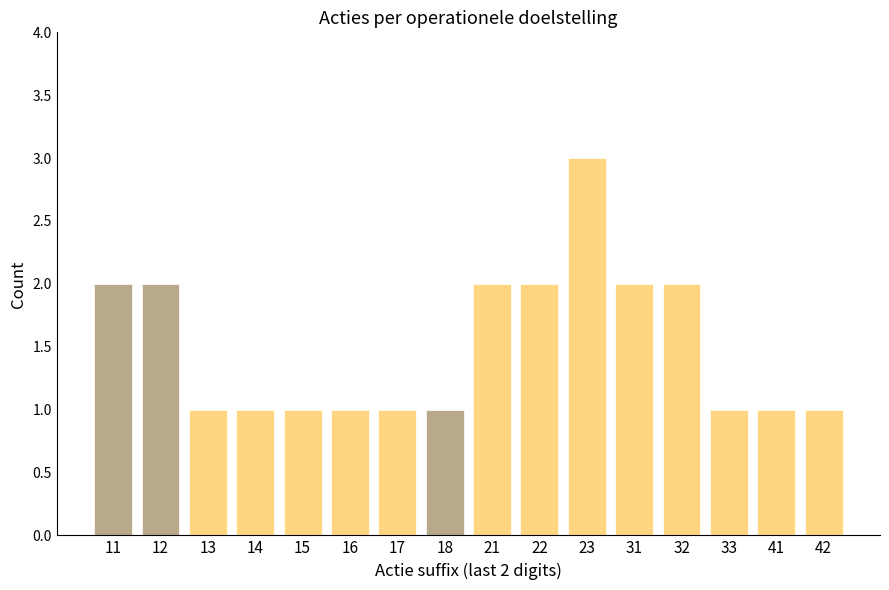

Reading right to left, extract all data points from this chart.

1	1	1	2	2	3	2	2	1	1	1	1	1	1	2	2